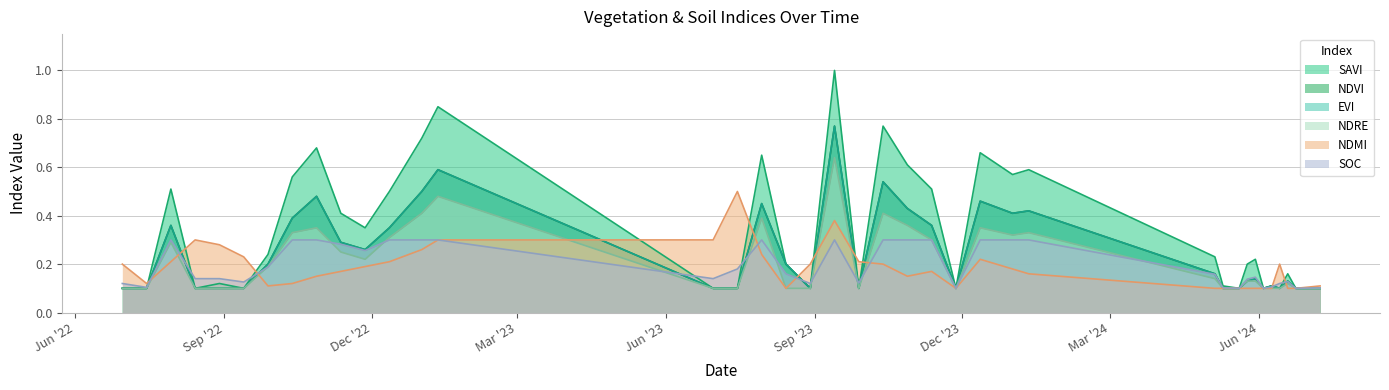

How many ndvi values are between 0 and 1?

39